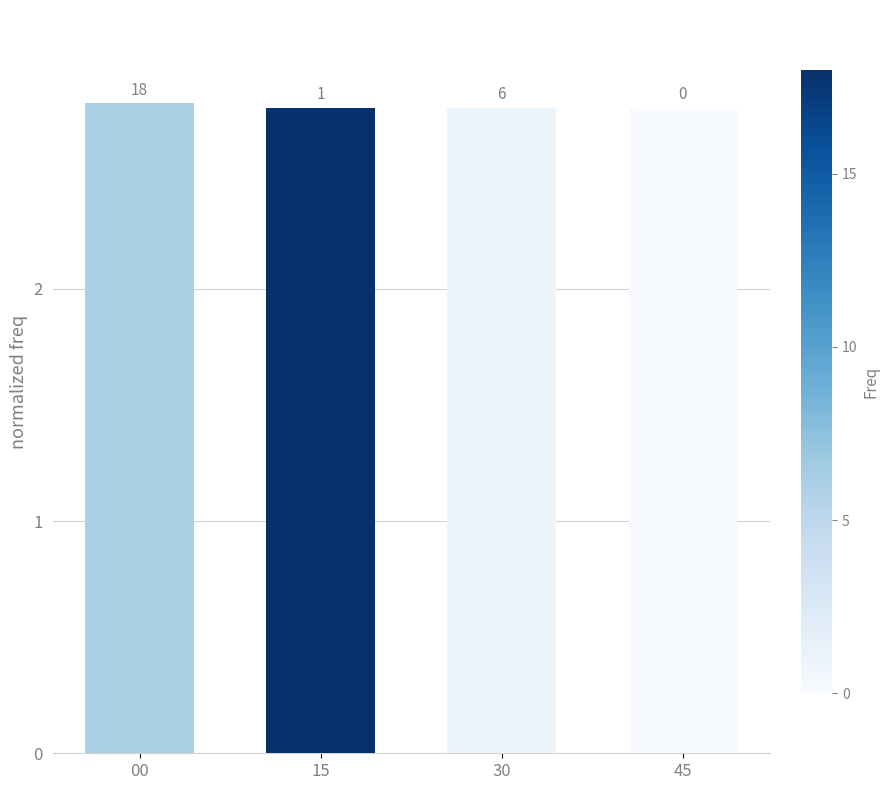

Does the chart contain any negative values?

No